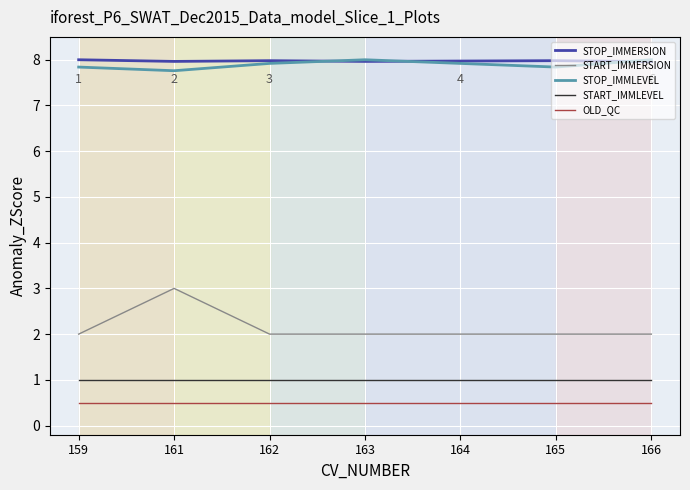

Is the value of START_IMMLEVEL at 163 greater than the value of OLD_QC at 163?

Yes